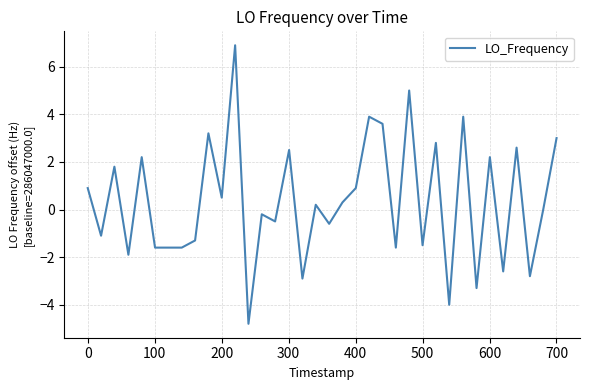

Is this an area chart (filled region under the line)?

No